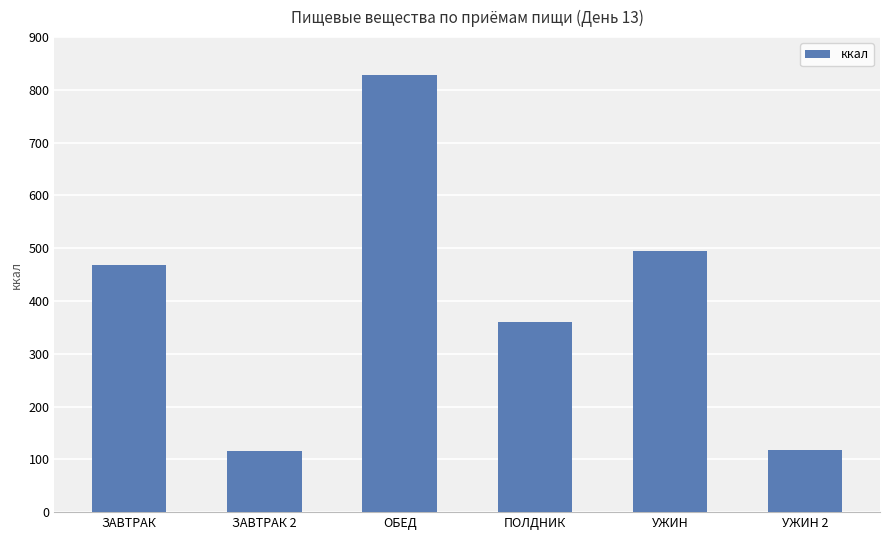

What is the change in value from ЗАВТРАК to ОБЕД?

+359.8